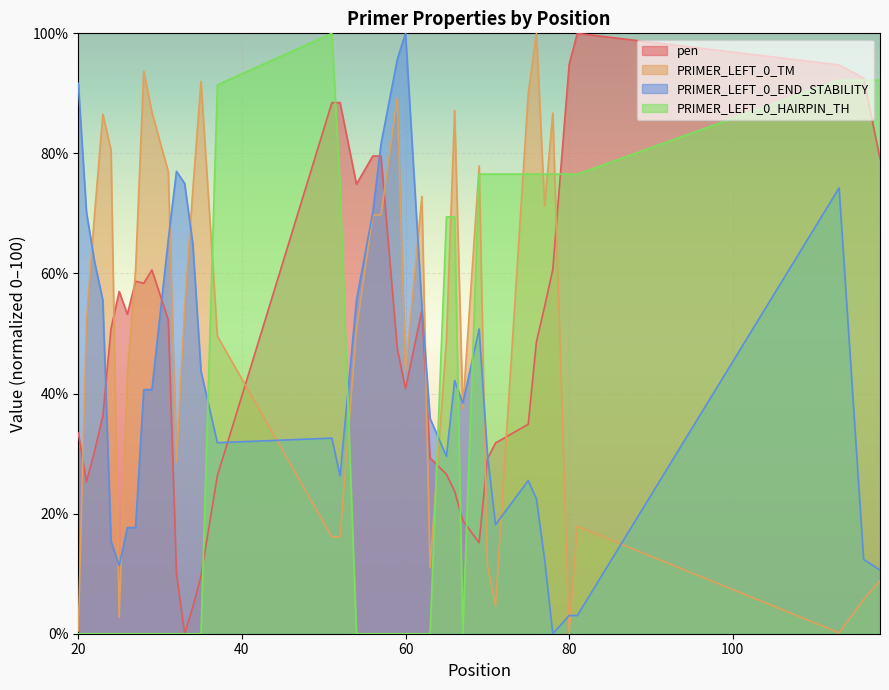

What are all the series names shown in the legend?

pen, PRIMER_LEFT_0_TM, PRIMER_LEFT_0_END_STABILITY, PRIMER_LEFT_0_HAIRPIN_TH